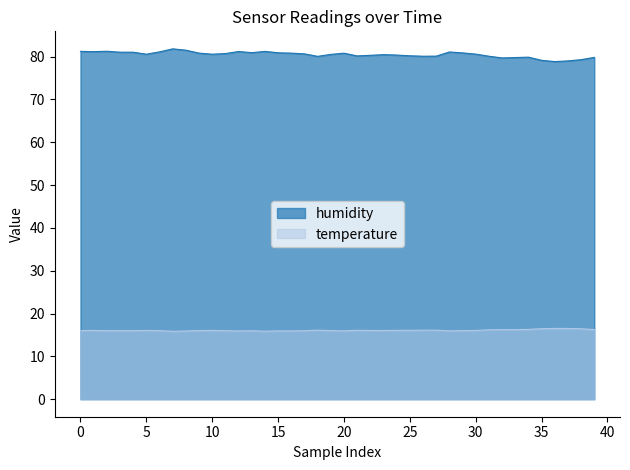

What is the value of the 19th point from the left?

80.0